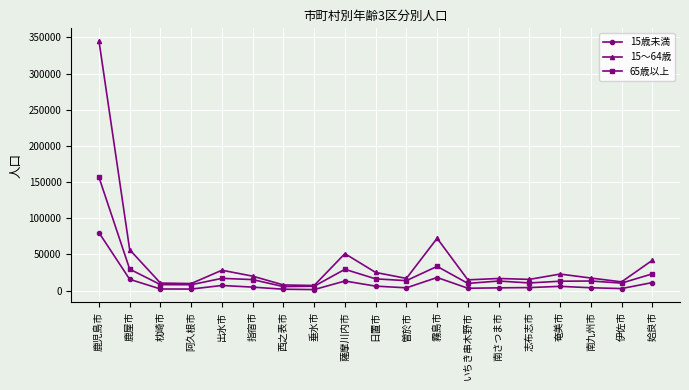

List the series in order of their overall mean, lowest first.

15歳未満, 65歳以上, 15～64歳